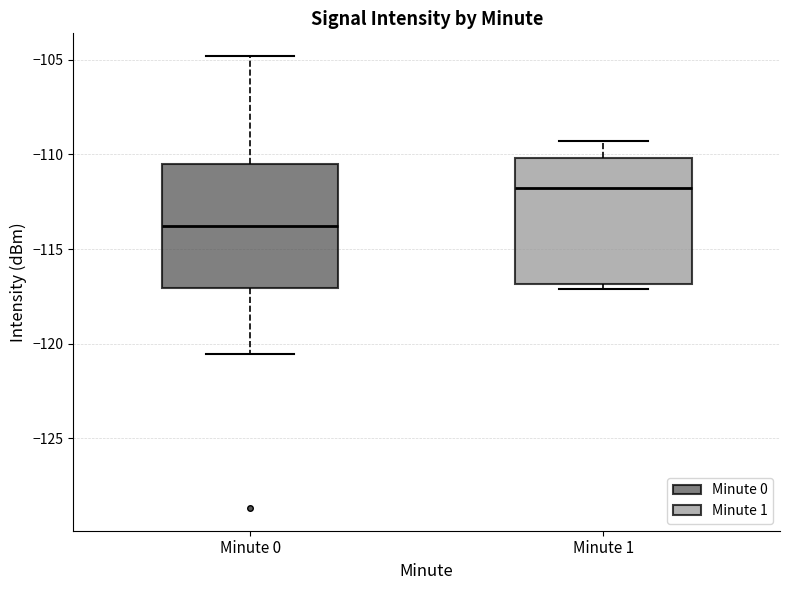

Reading left to right, read every box against the y-axis: the position of its median line, the range the box covers, and the ends of its whiskers. The values are not printed on the chart, so give them approximately, as read against the axis.

Minute 0: median -114.0, box -117.0 to -110.5, whiskers -120.5 to -105.0
Minute 1: median -112.0, box -117.0 to -110.0, whiskers -117.0 (just below the box's lower edge) to -109.5